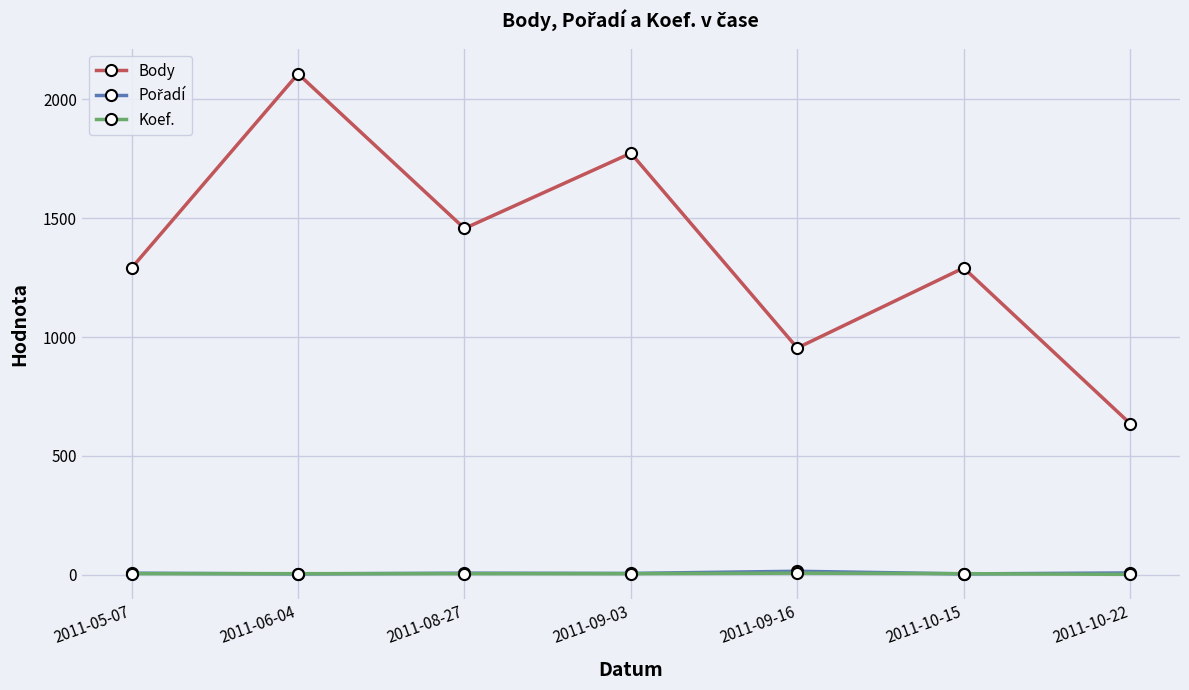

Which series has the widest spread of values?

Body